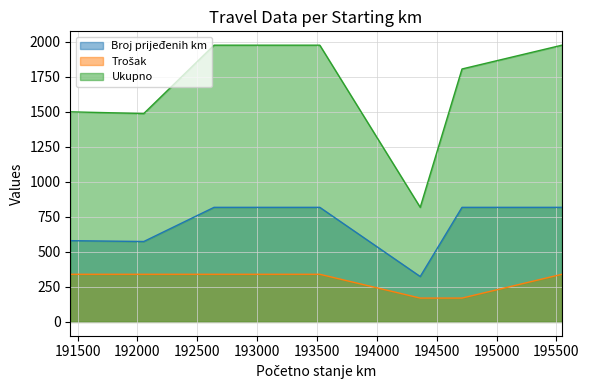

What is the spread (max minus min) of values at 191439?

1160